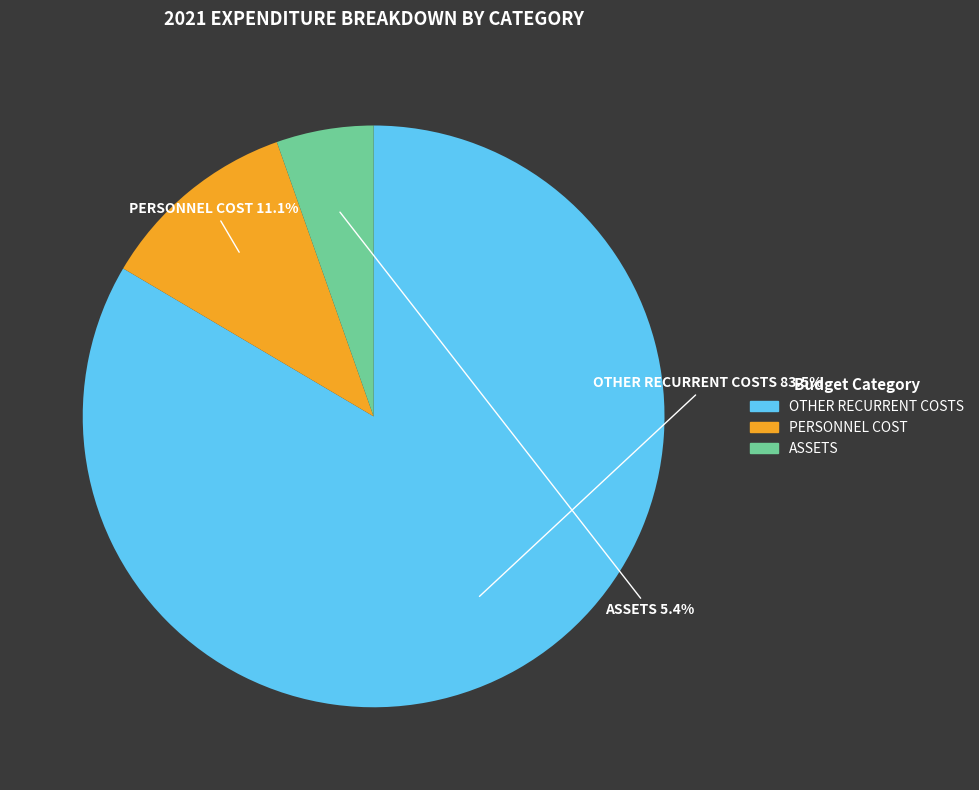

Do PERSONNEL COST and ASSETS together represent more than half of the pie?

No